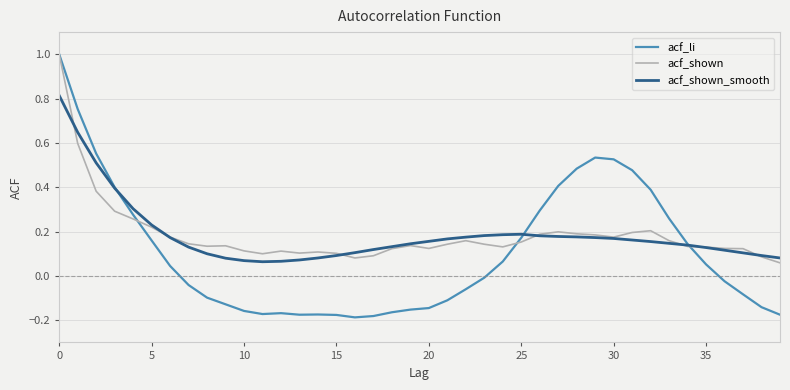

True or false: acf_shown_smooth and acf_li cross at least once.

True